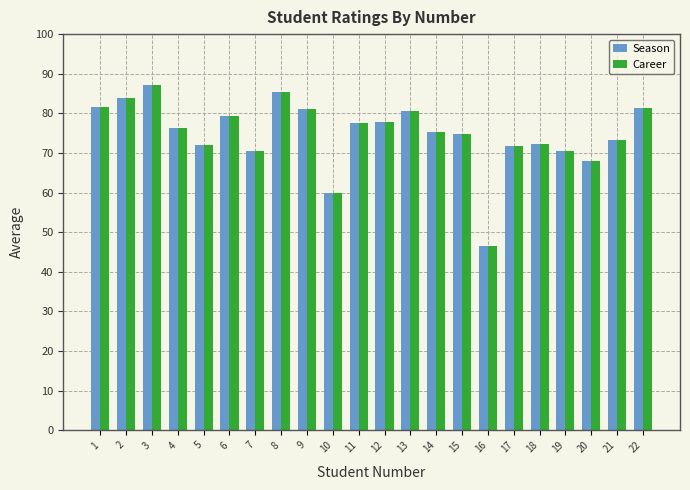

What is the difference between the Season values at 11 and 8?

8.0